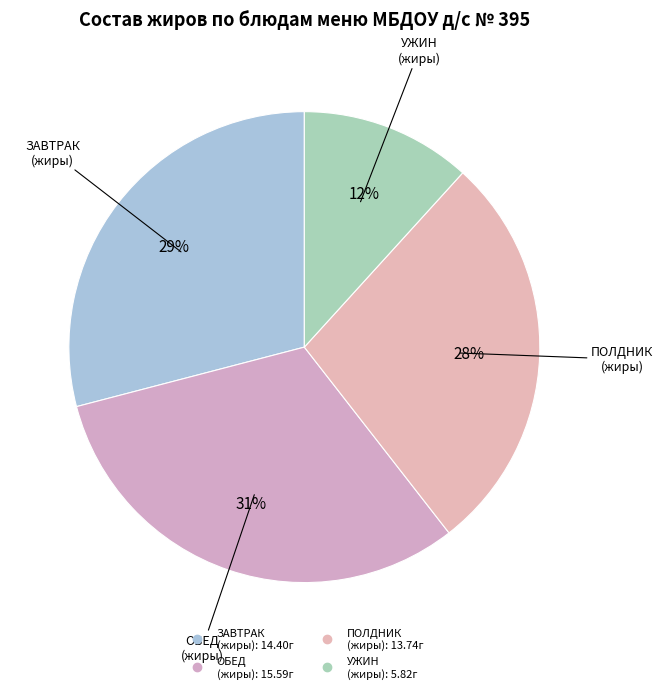

To the nearest percent, what is the difference between the largest and smallest slice percentages?

19%